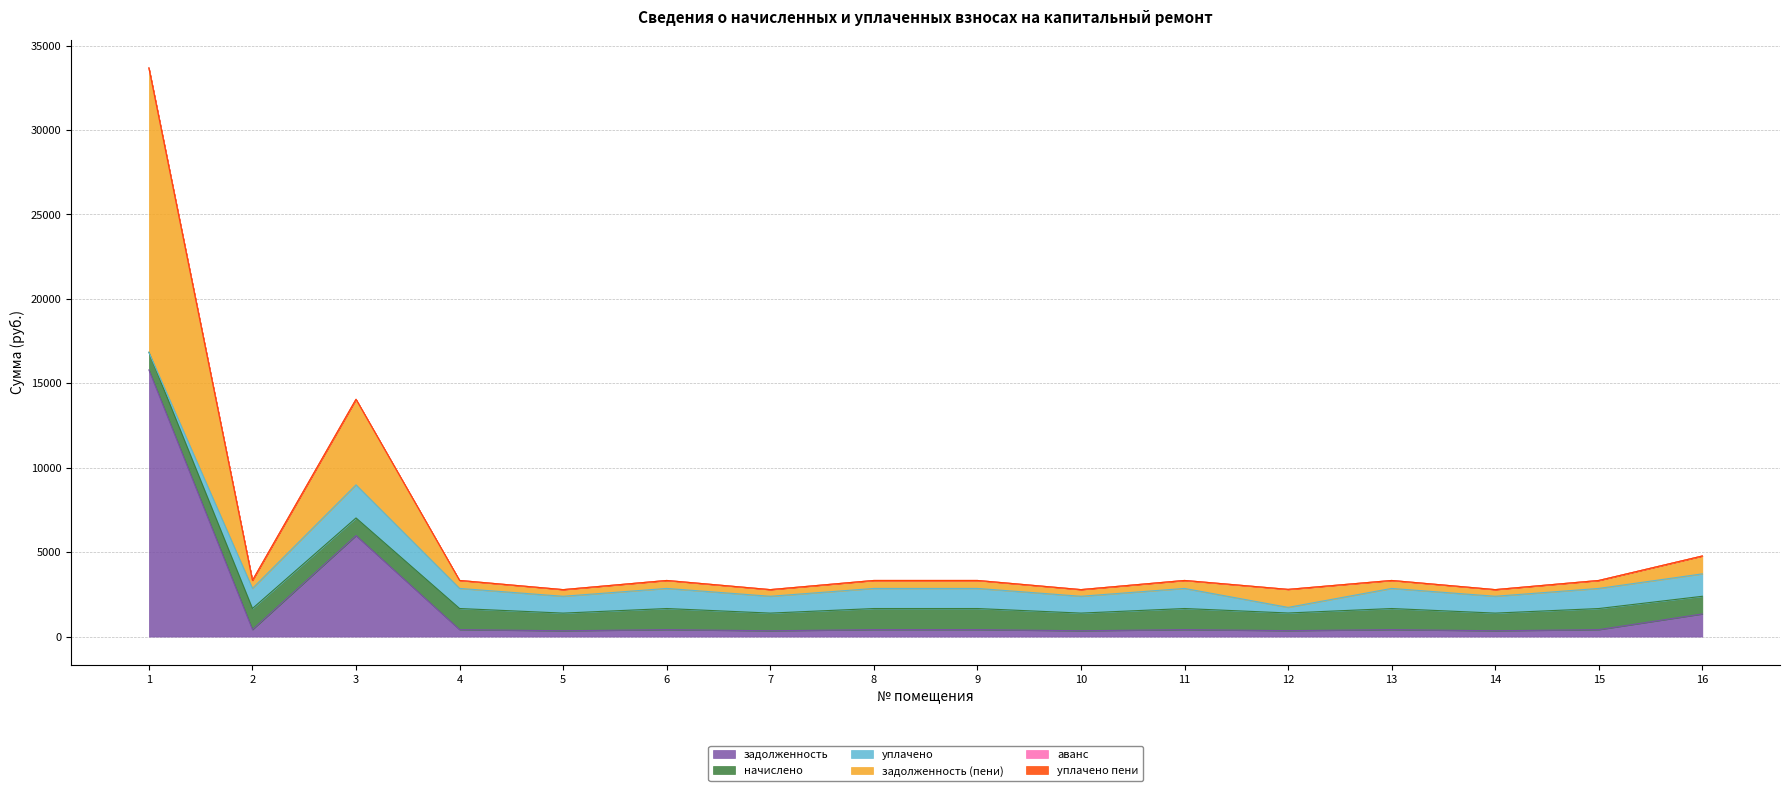

How many data points in задолженность are less than 411?

5